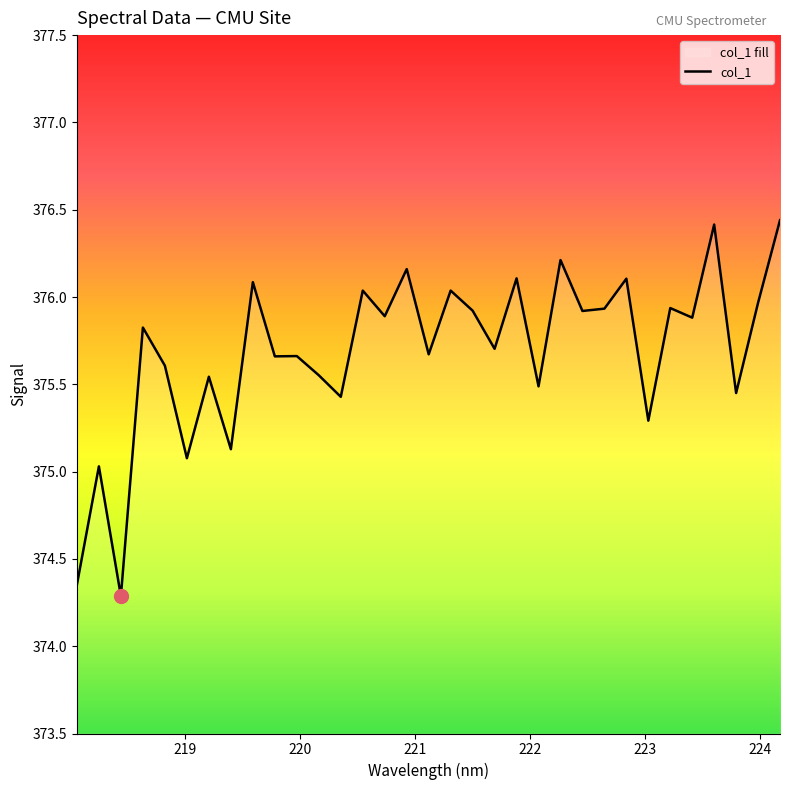

What is the minimum value shown in the chart?

374.3